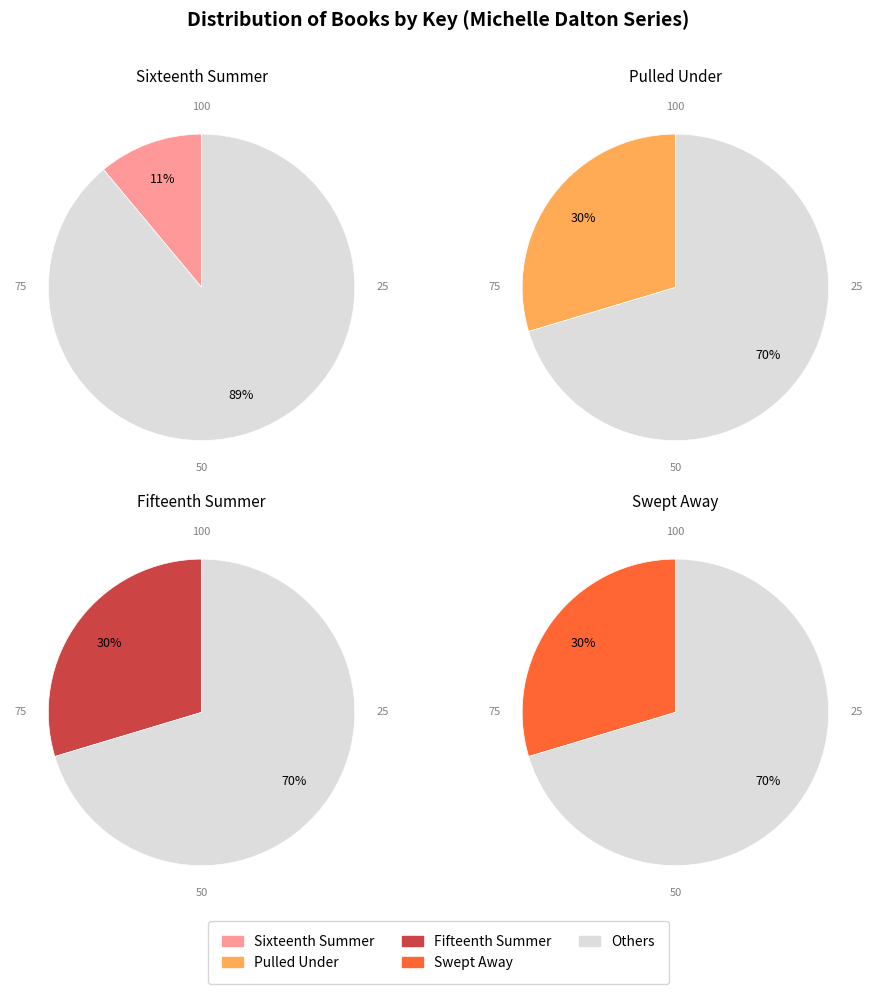

How many slices are in this pie chart?

4